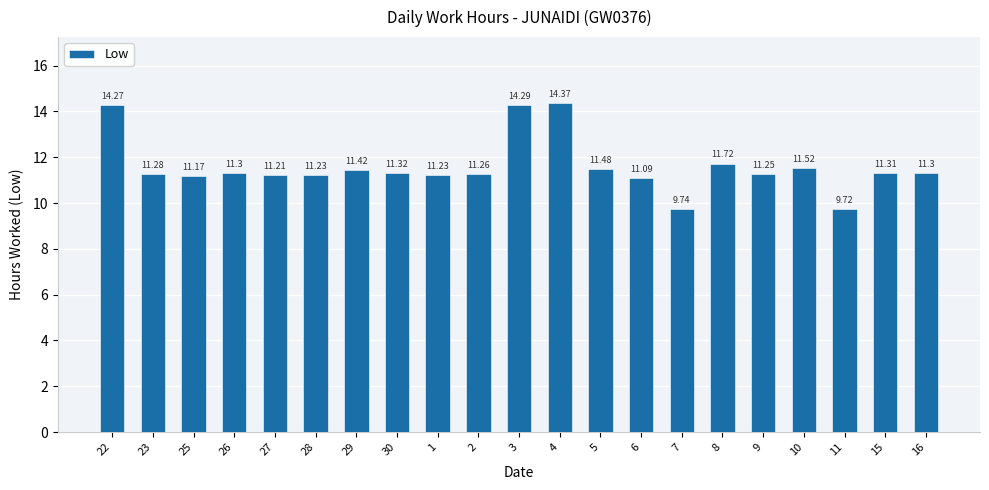

True or false: the data shows 14.4 at 4.

True